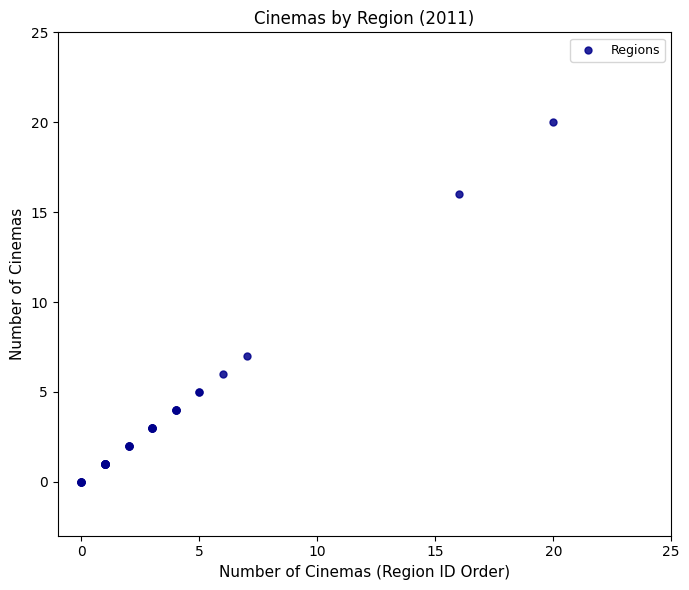

What Y value in the scatter plot is closest to 10?

7